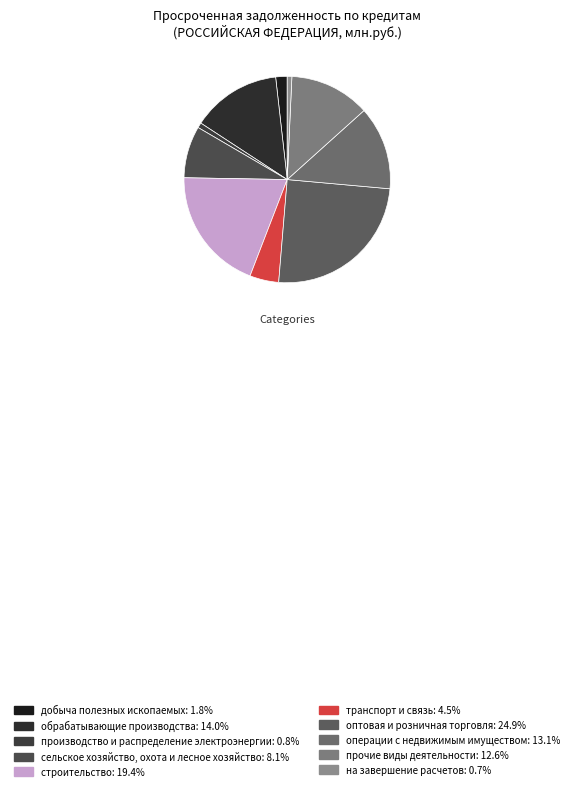

Which category has the smallest portion of the pie?

на завершение расчетов